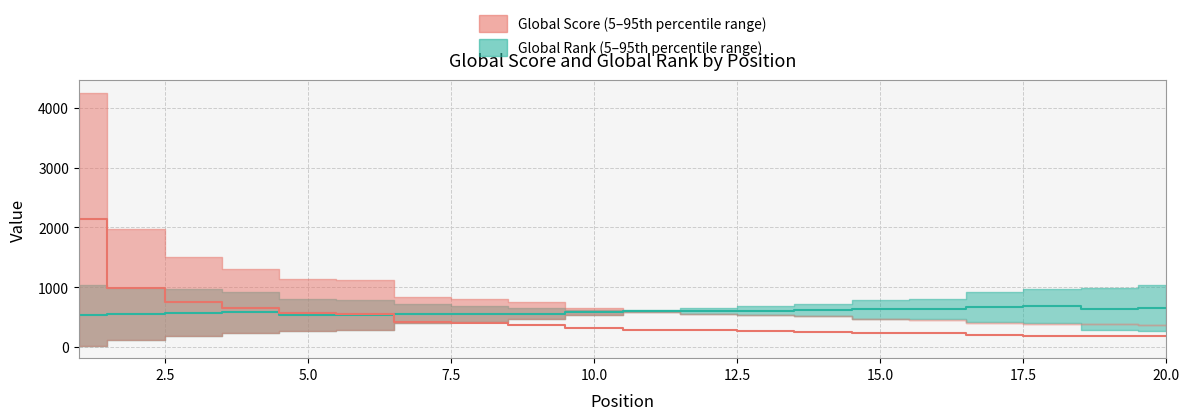

Is it true that the value at 15 is 318?

False